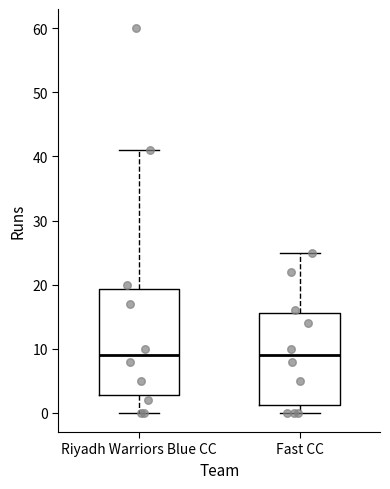

Which box is the tallest, from its lower edge to its upper edge?

Riyadh Warriors Blue CC